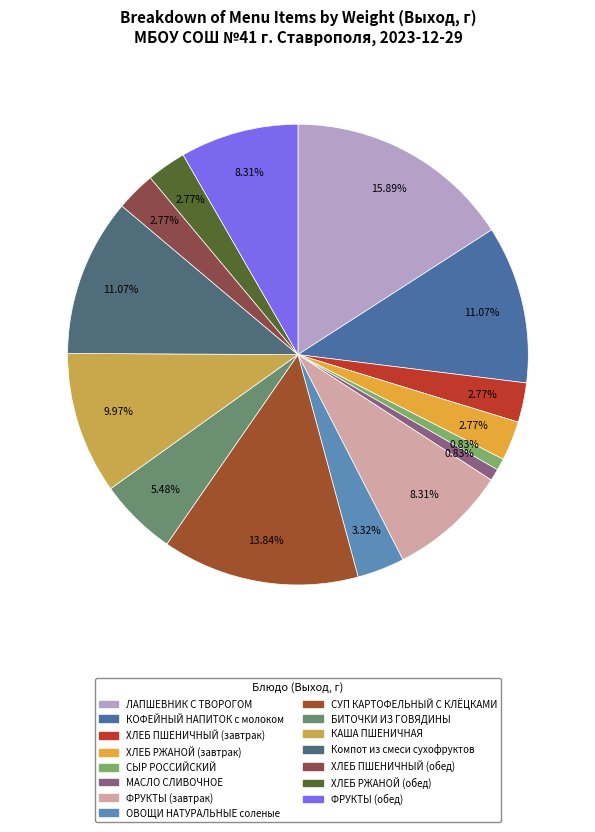

How many segments does this pie chart have?

15